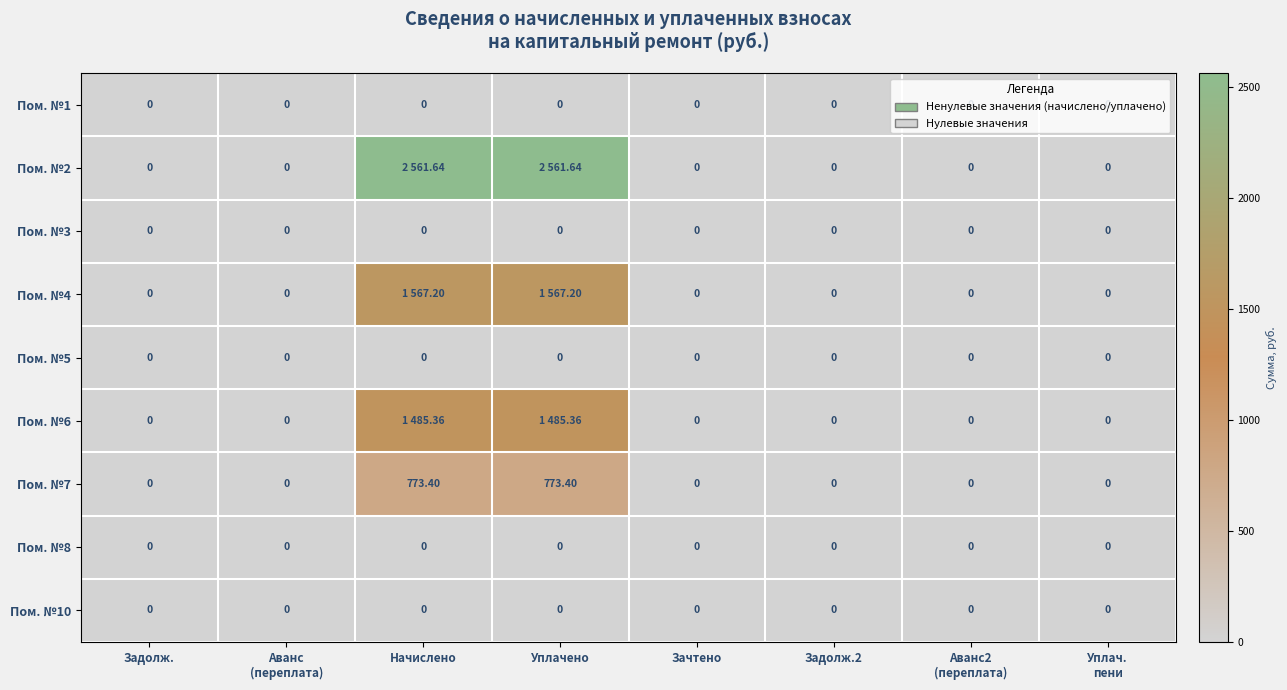

Between Задолж.2 and Начислено, which is larger?

Задолж.2